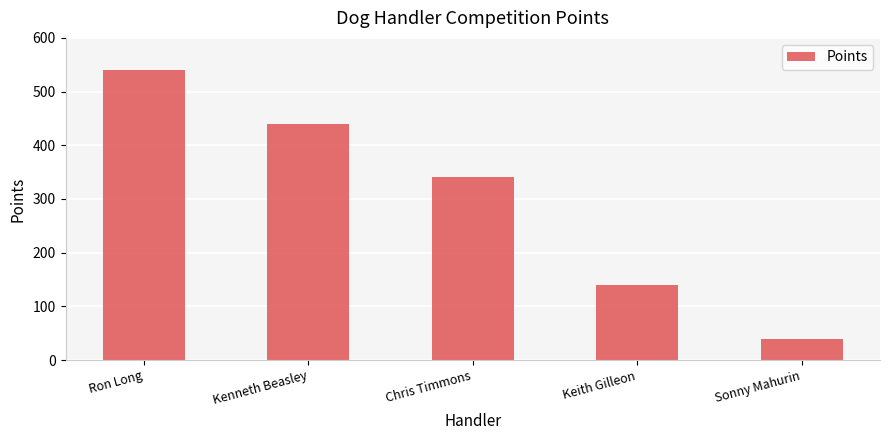

What is the greatest value displayed?

540